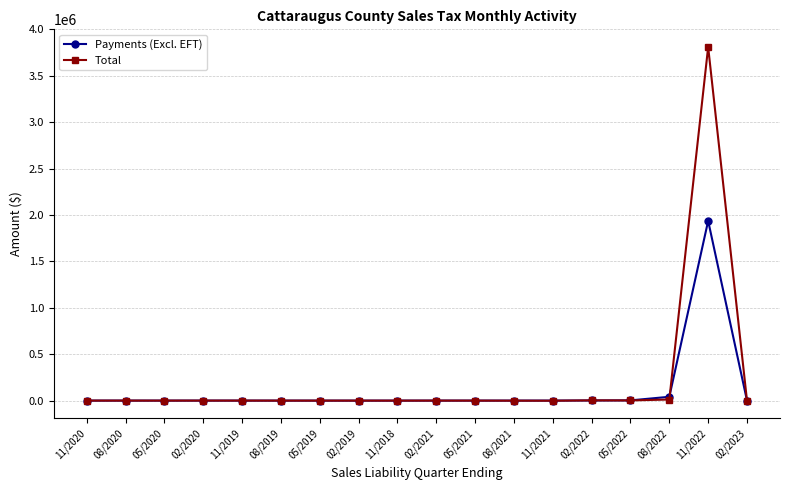

Which category has the highest value in the Total series?

11/2022